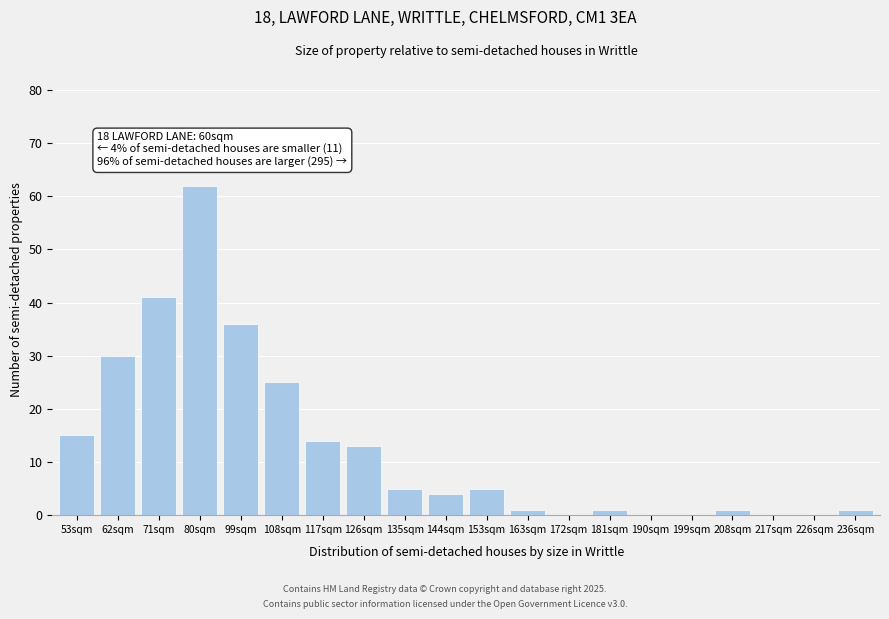

Reading left to right, extract all data points from this chart.

53sqm=15	62sqm=30	71sqm=41	80sqm=62	99sqm=36	108sqm=25	117sqm=14	126sqm=13	135sqm=5	144sqm=4	153sqm=5	163sqm=1	172sqm=0	181sqm=1	190sqm=0	199sqm=0	208sqm=1	217sqm=0	226sqm=0	236sqm=1